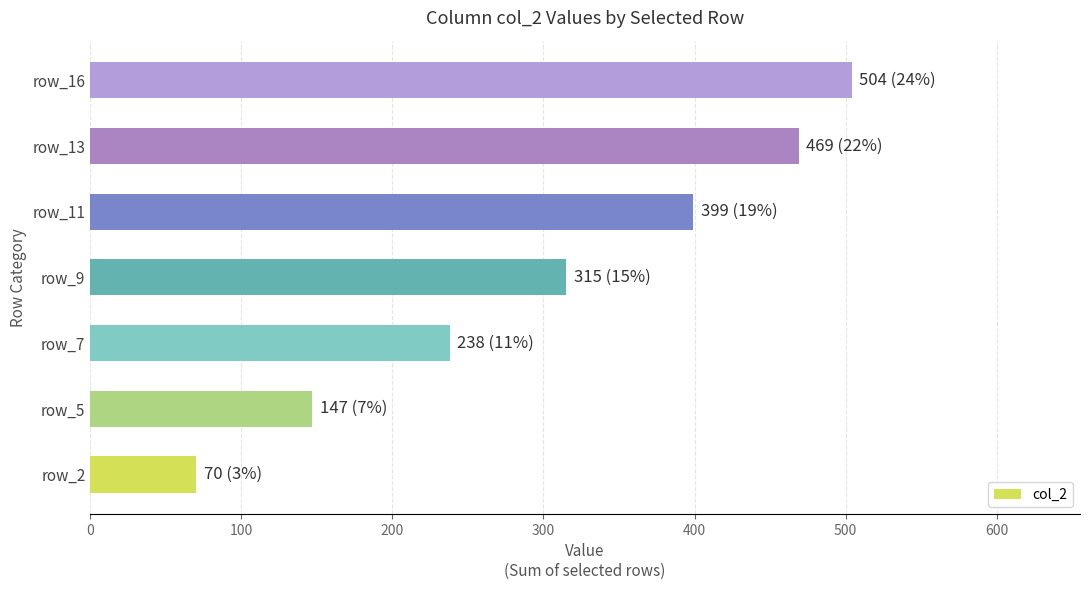

What is the approximate value at row_9?

315